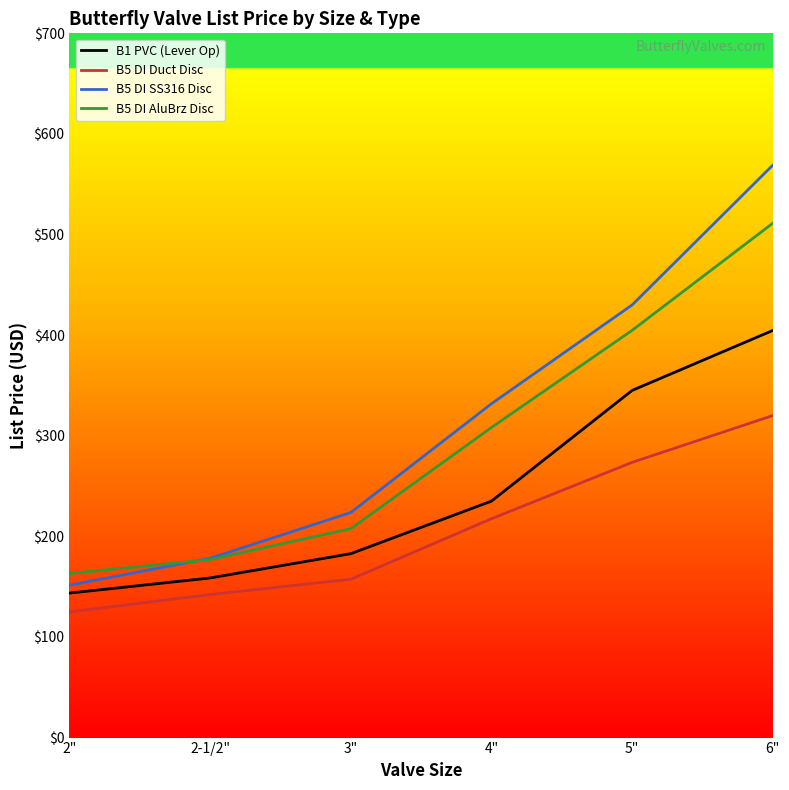

At how many categories does at least one series exceed 309?

3